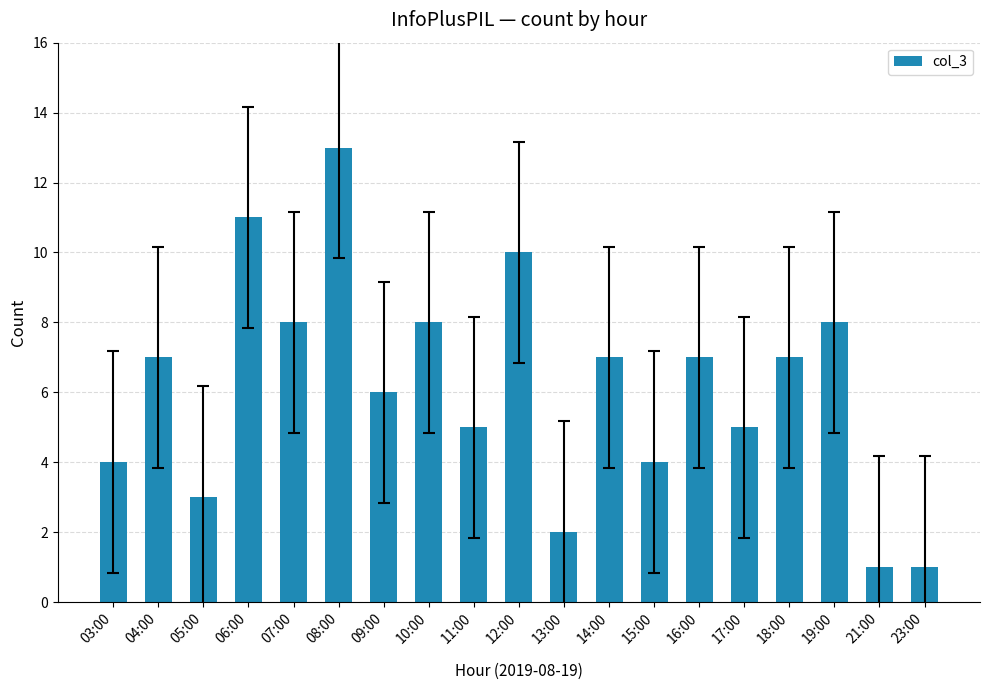

What is the change in value from 08:00 to 14:00?

-6